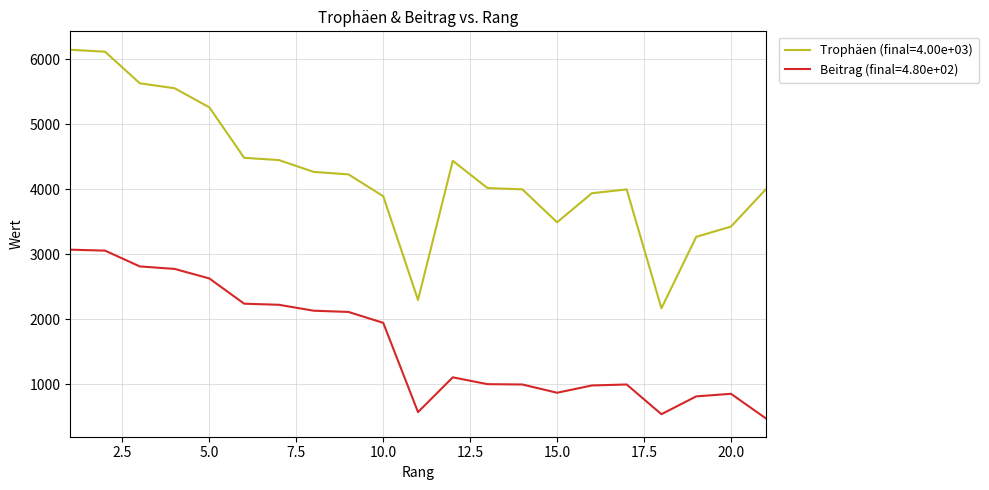

True or false: Beitrag (final=4.80e+02) and Trophäen (final=4.00e+03) intersect in this chart.

False